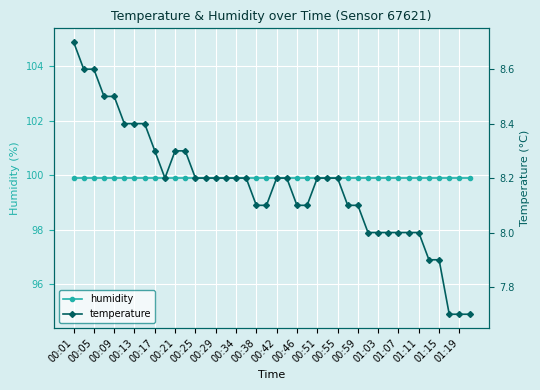

Which series has the largest range (max minus min)?

temperature